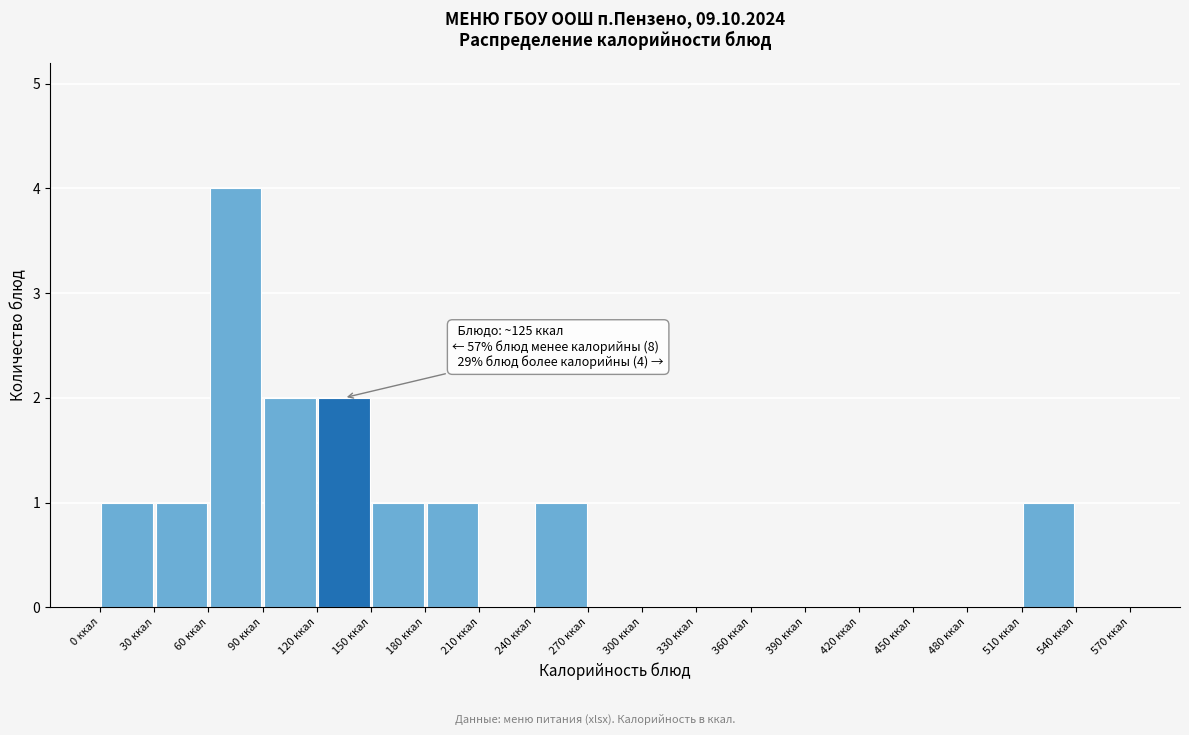

Over which range of the x-axis is the bar tallest?

60 to 90